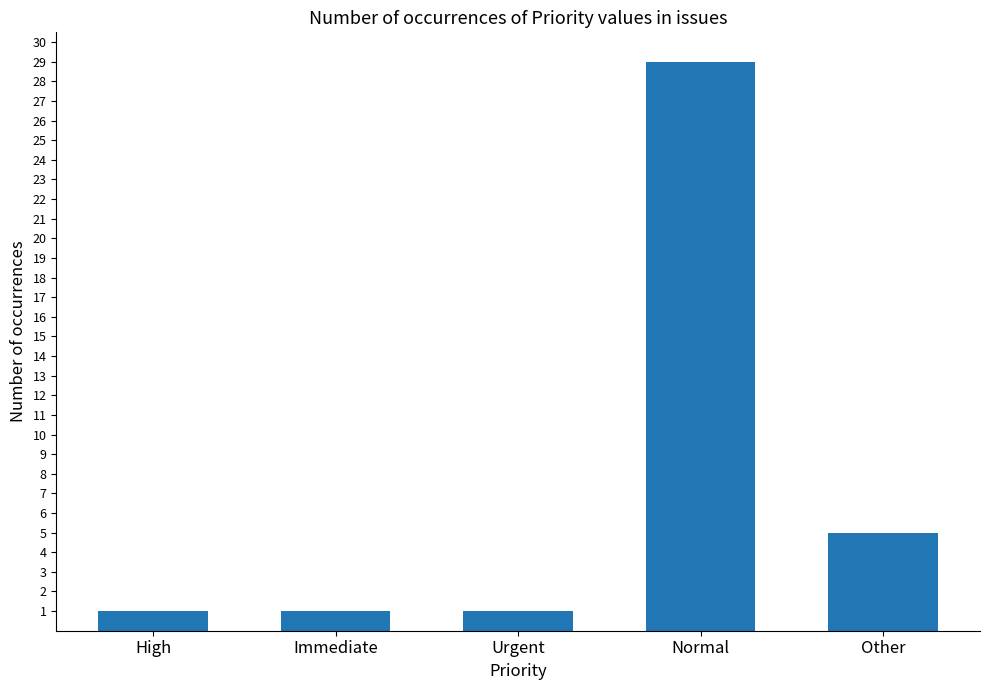

What is the value of the 3rd bar from the left?

1